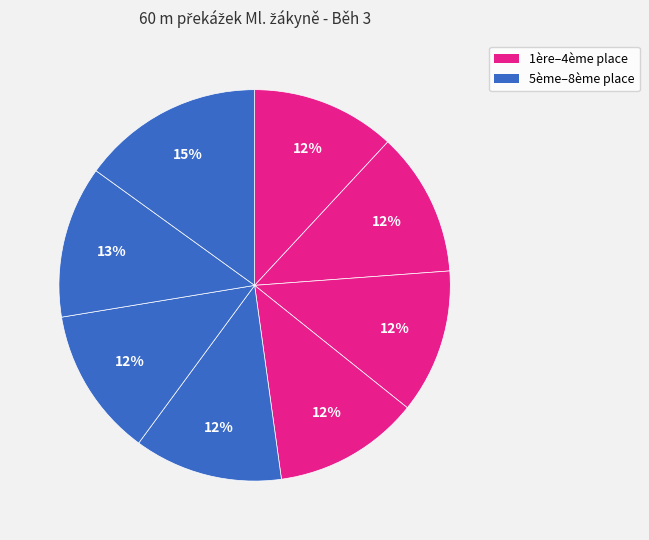

Count the number of slices in the pie.

8